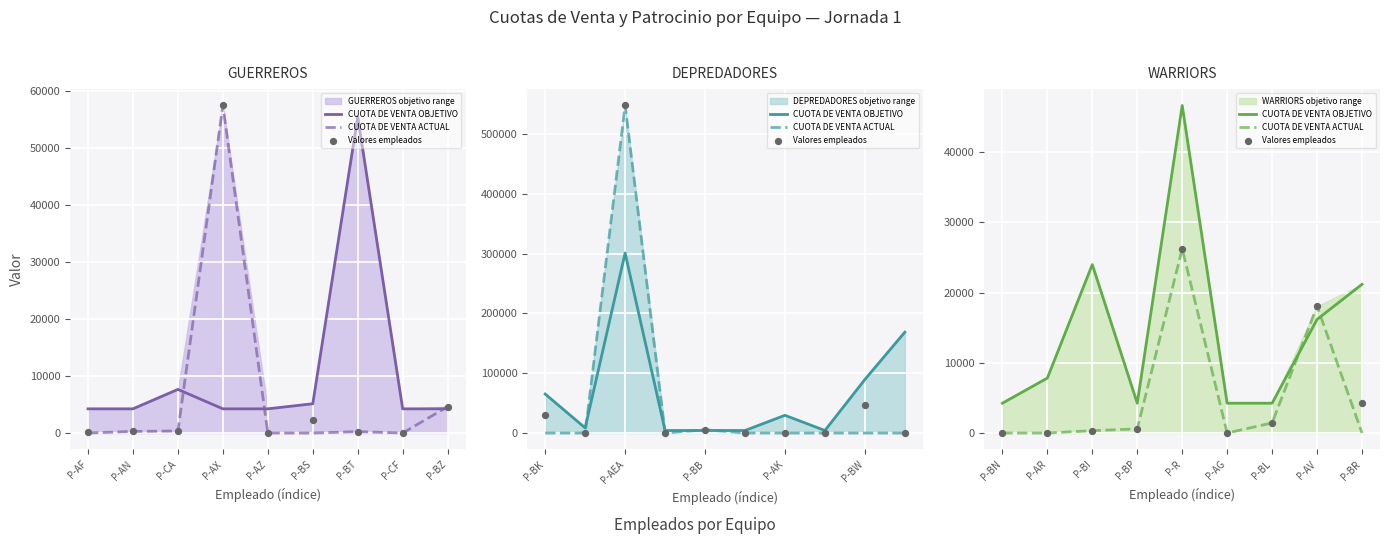

Is the value of CUOTA DE VENTA ACTUAL at P-R greater than the value of Valores empleados at P-R?

No